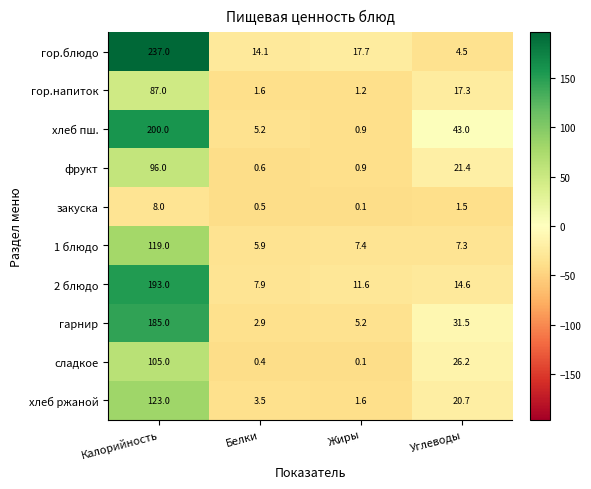

True or false: фрукт has a value of 32.8 at Углеводы.

False